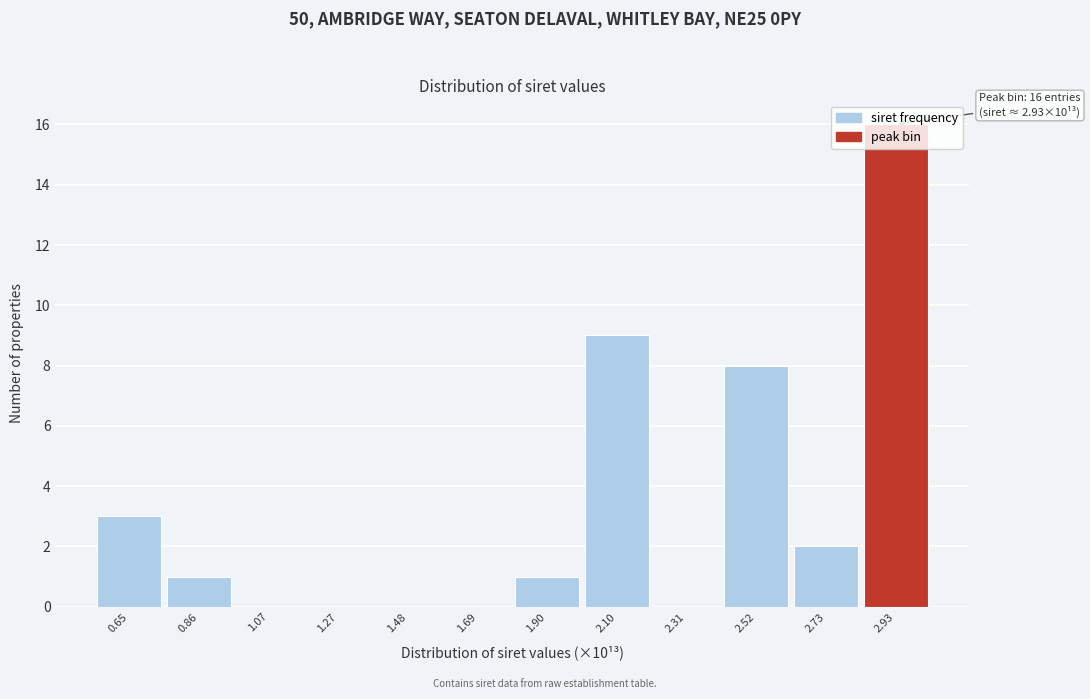

Which has a higher value, 1.90 or 1.69?

1.90